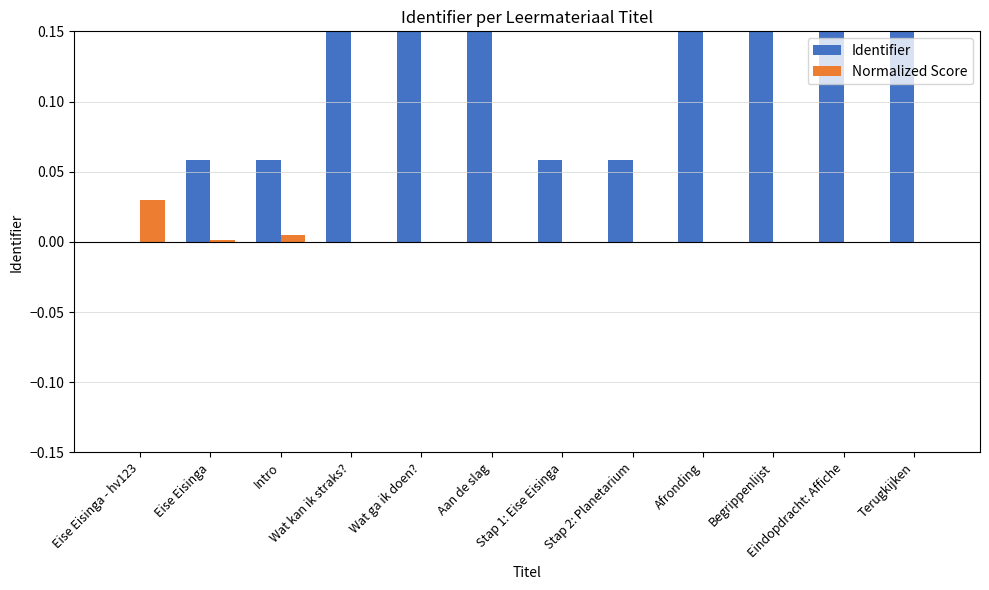

Which series has the largest range (max minus min)?

Identifier